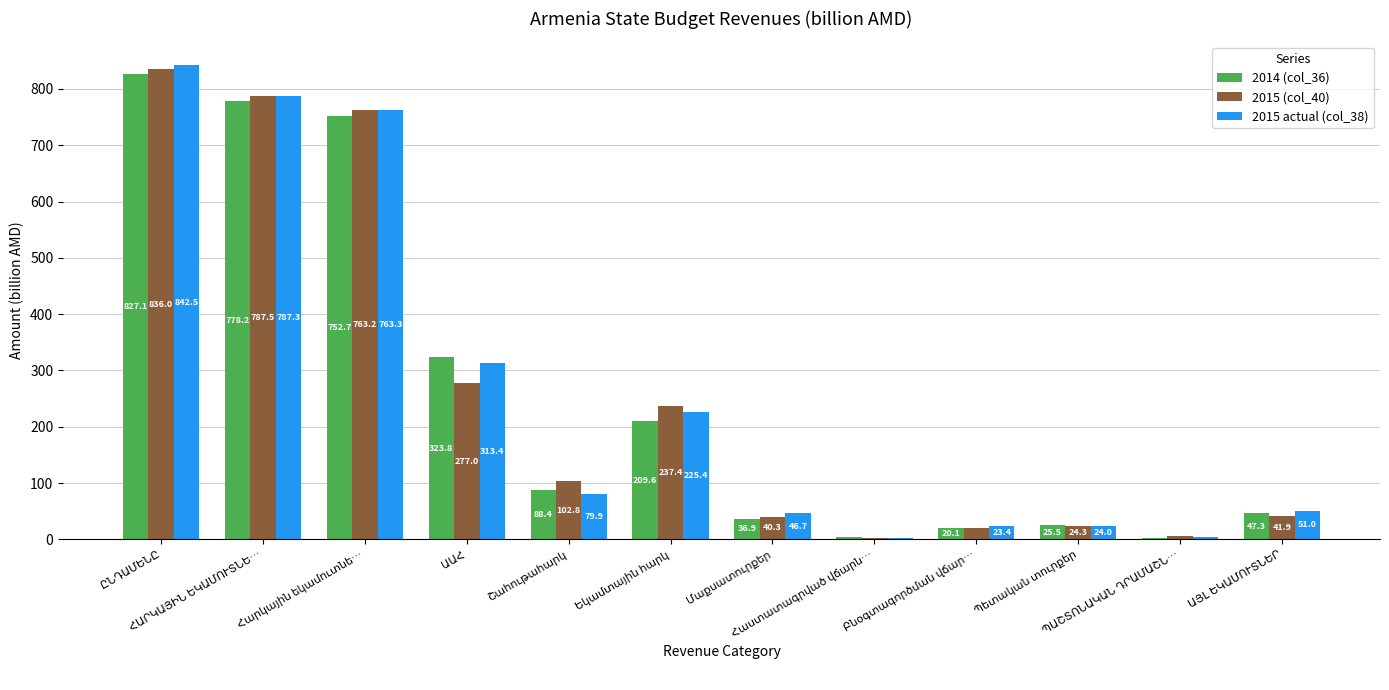

What is the greatest value displayed?

842.5